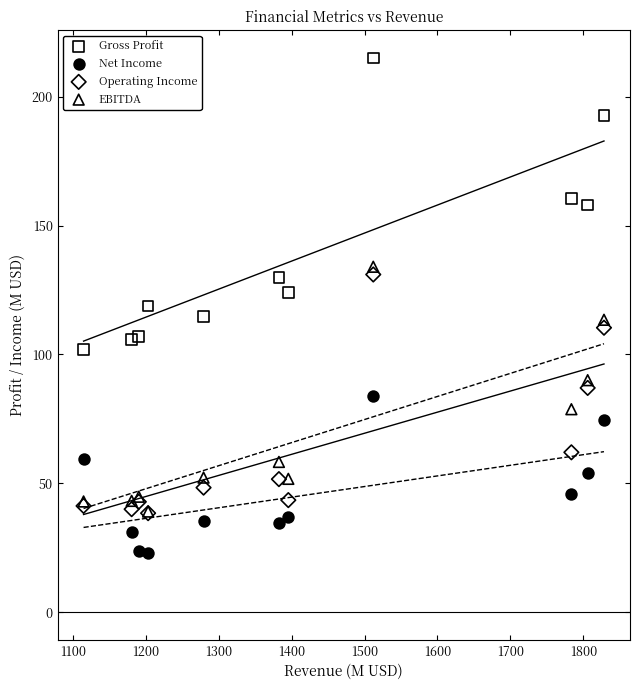

Which series reaches the minimum Y coordinate?

Net Income